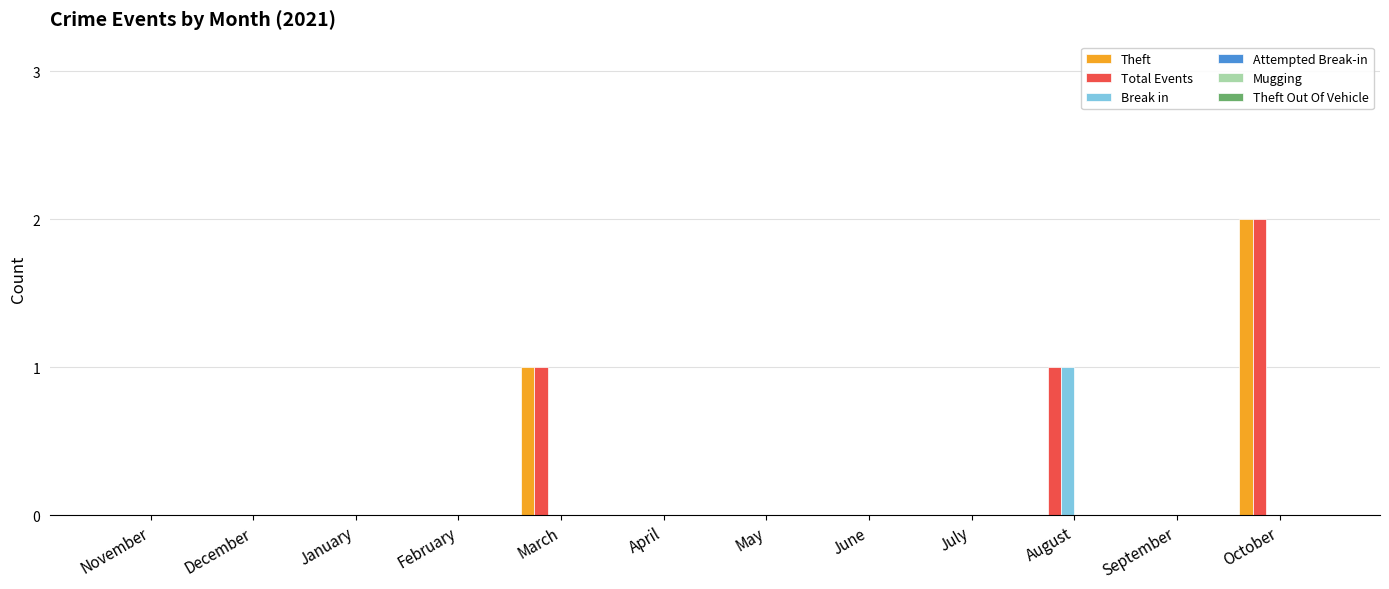

How many series are shown in this chart?

3